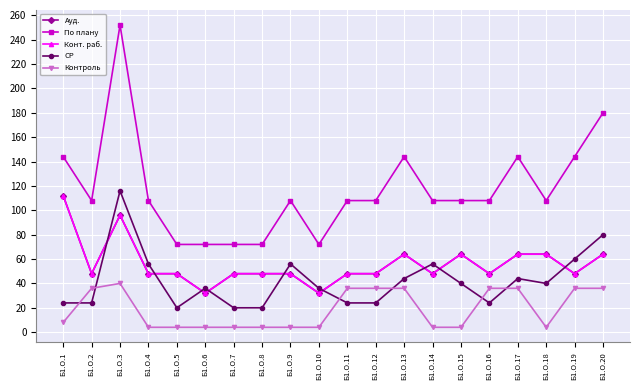

Is this an area chart (filled region under the line)?

No